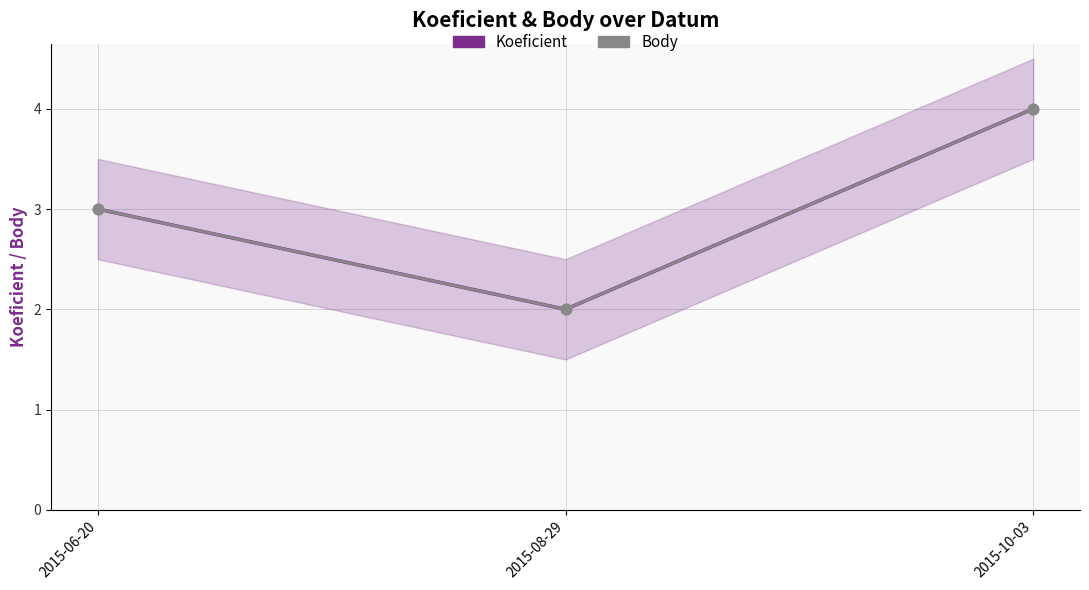

What are all the series names shown in the legend?

Koeficient, Body